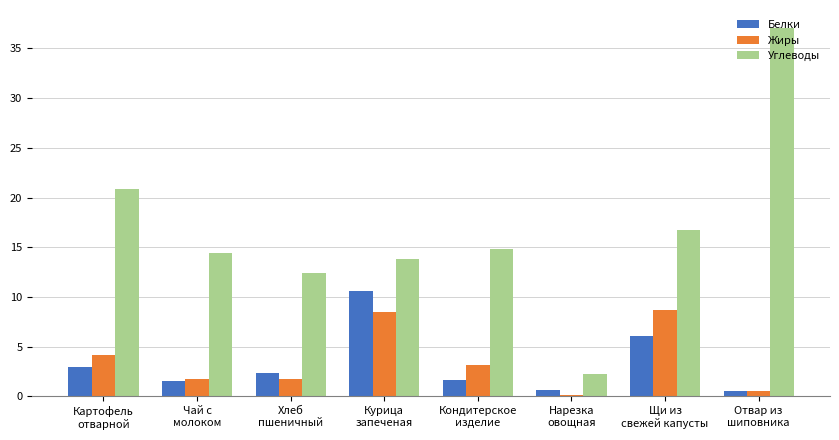

What is the minimum value for Жиры?

0.1